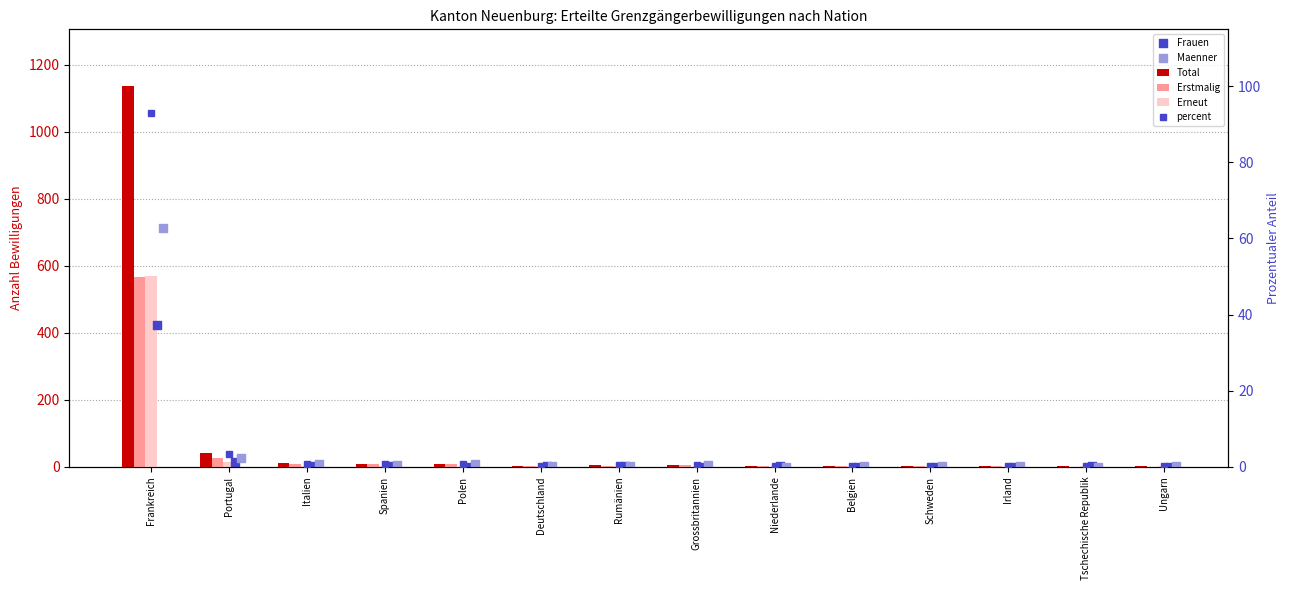

At how many categories does at least one series exceed 729?

1